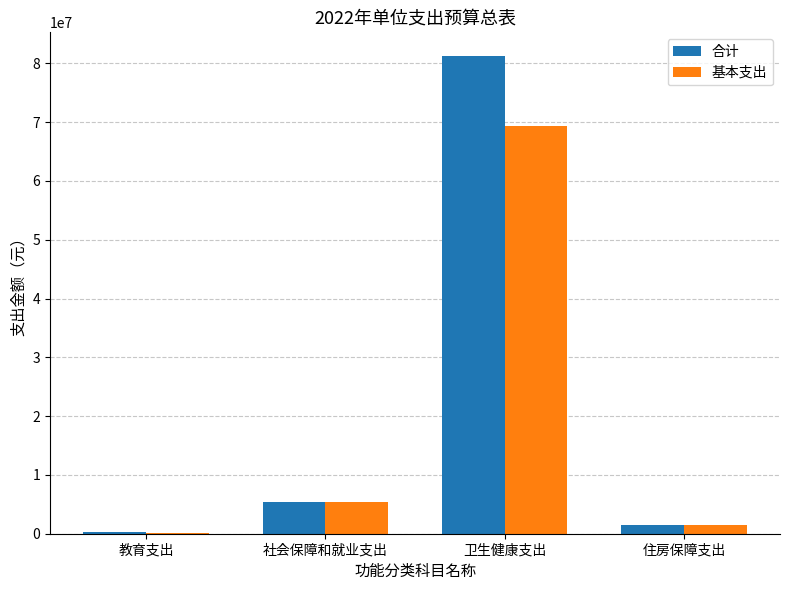

Is the value of 基本支出 at 住房保障支出 greater than the value of 合计 at 卫生健康支出?

No